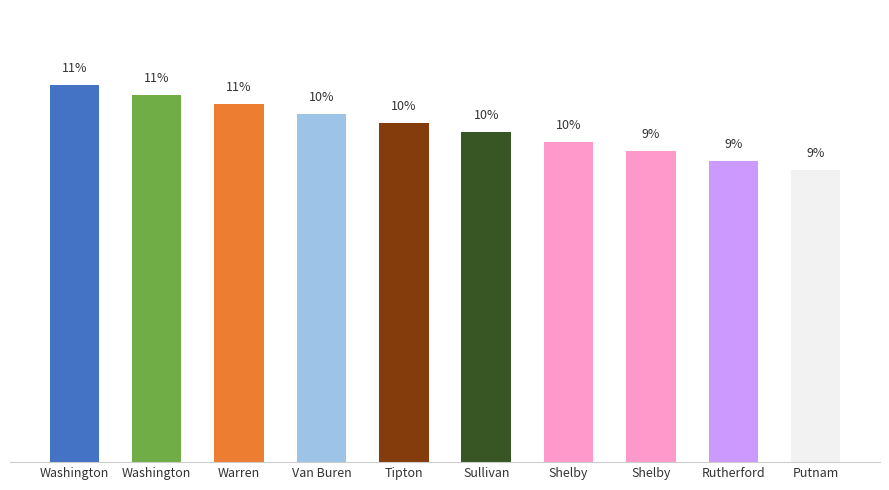

True or false: the data shows 3.0 at Rutherford.

False